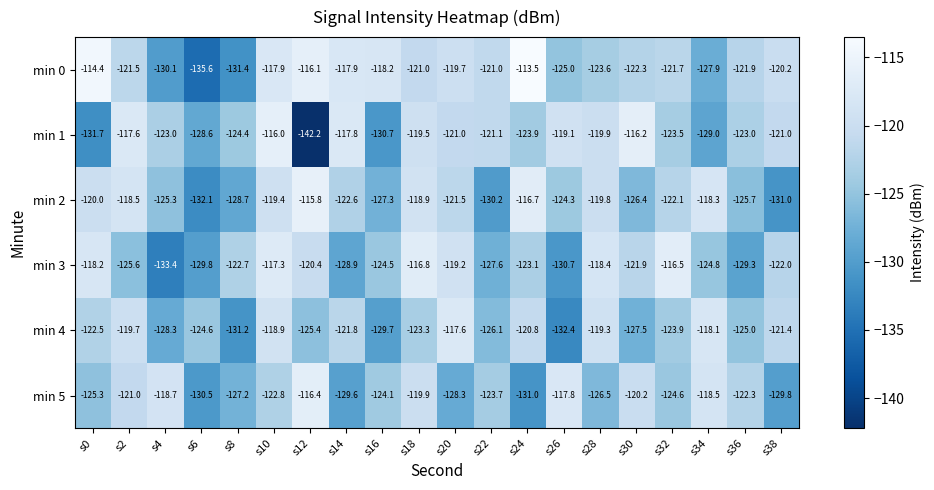

What is the greatest value displayed?

-113.5